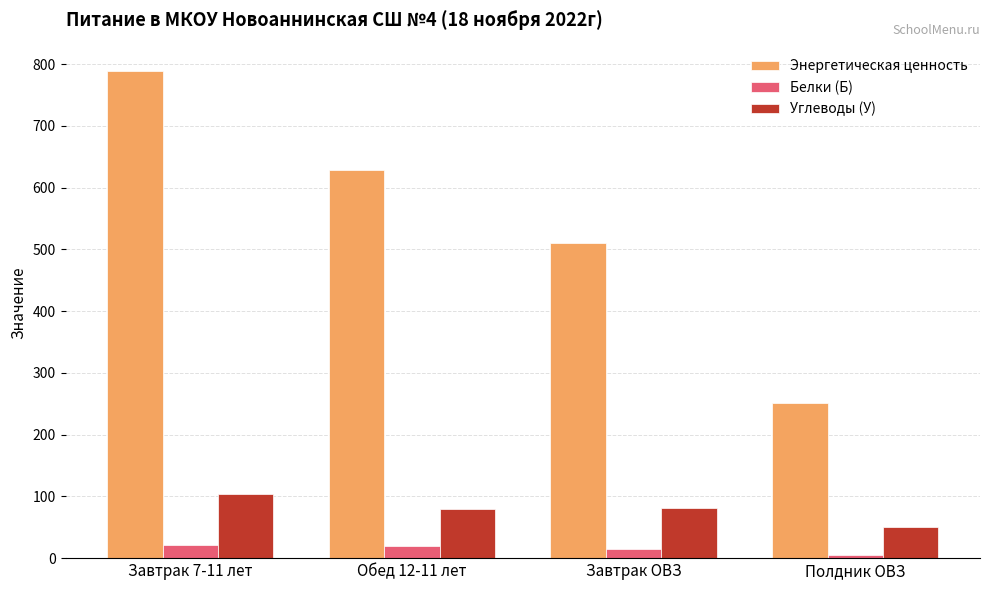

At which label is Энергетическая ценность closest to 520?

Завтрак ОВЗ